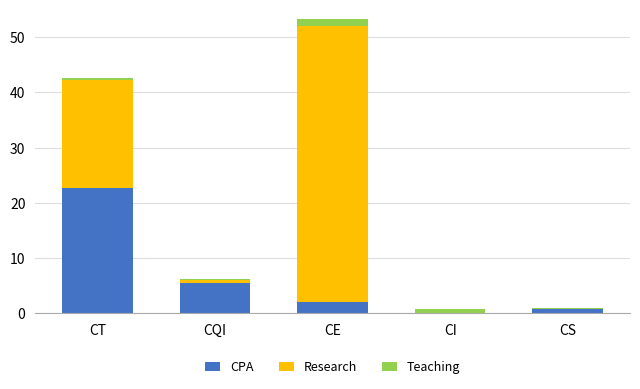

At which category is the sum across all series the highest?

CE